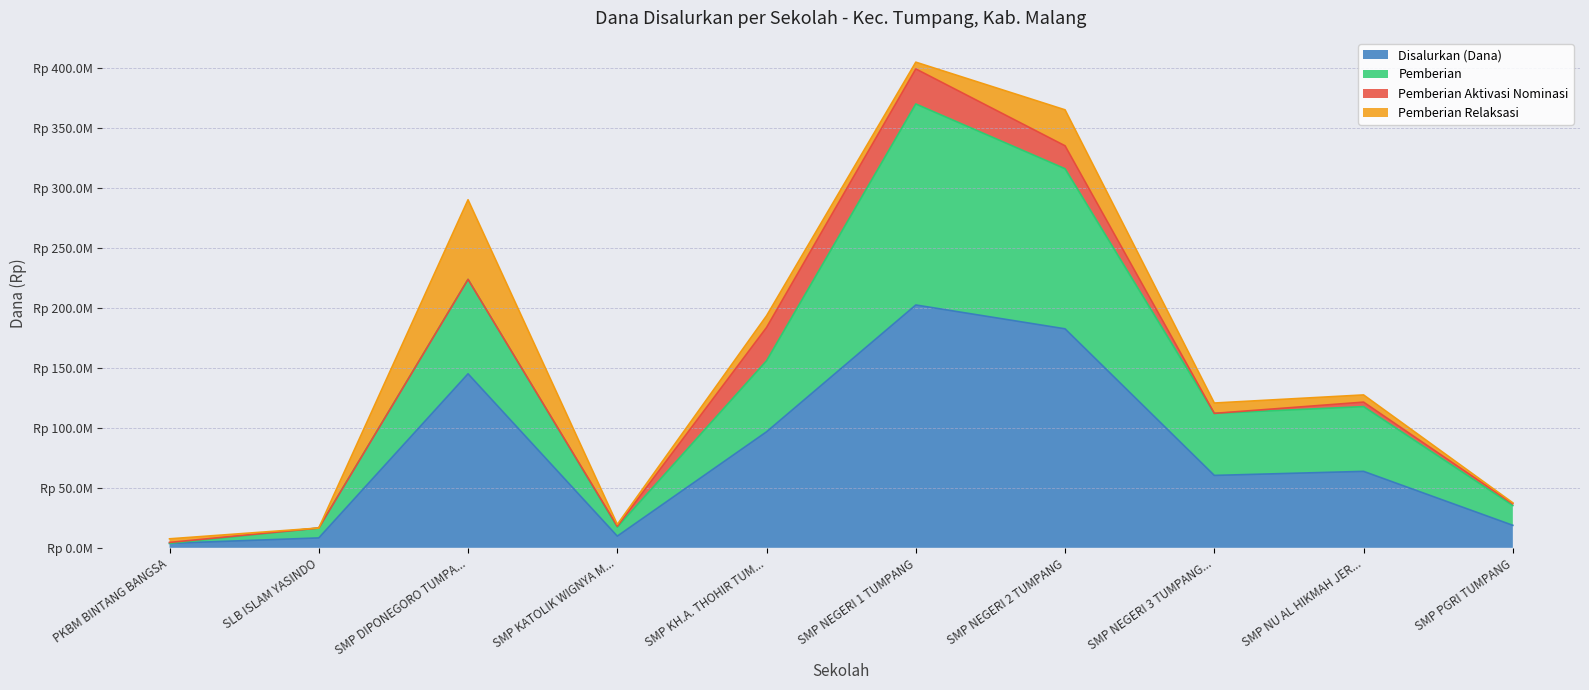

Does the chart display data point markers on the line(s)?

No